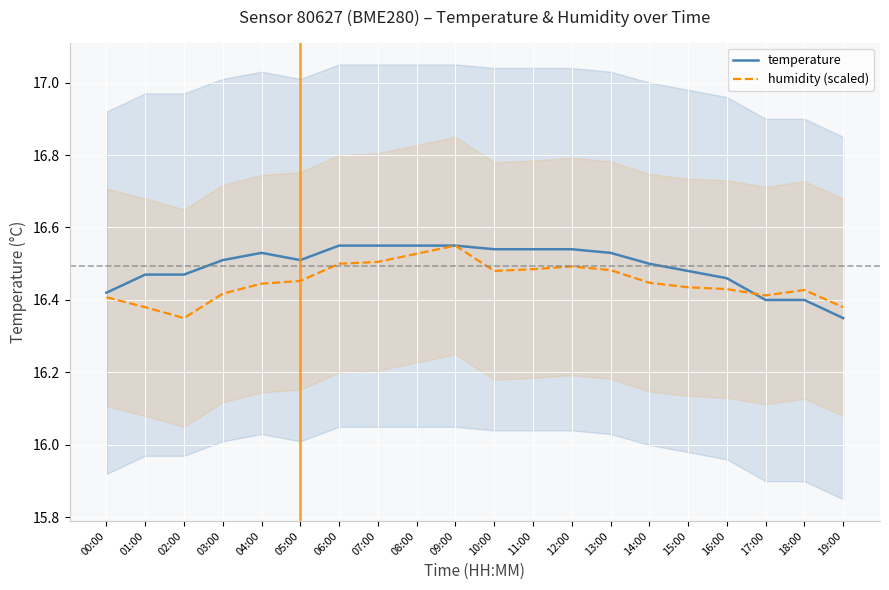

True or false: temperature has more than 0 interior local peaks.

True